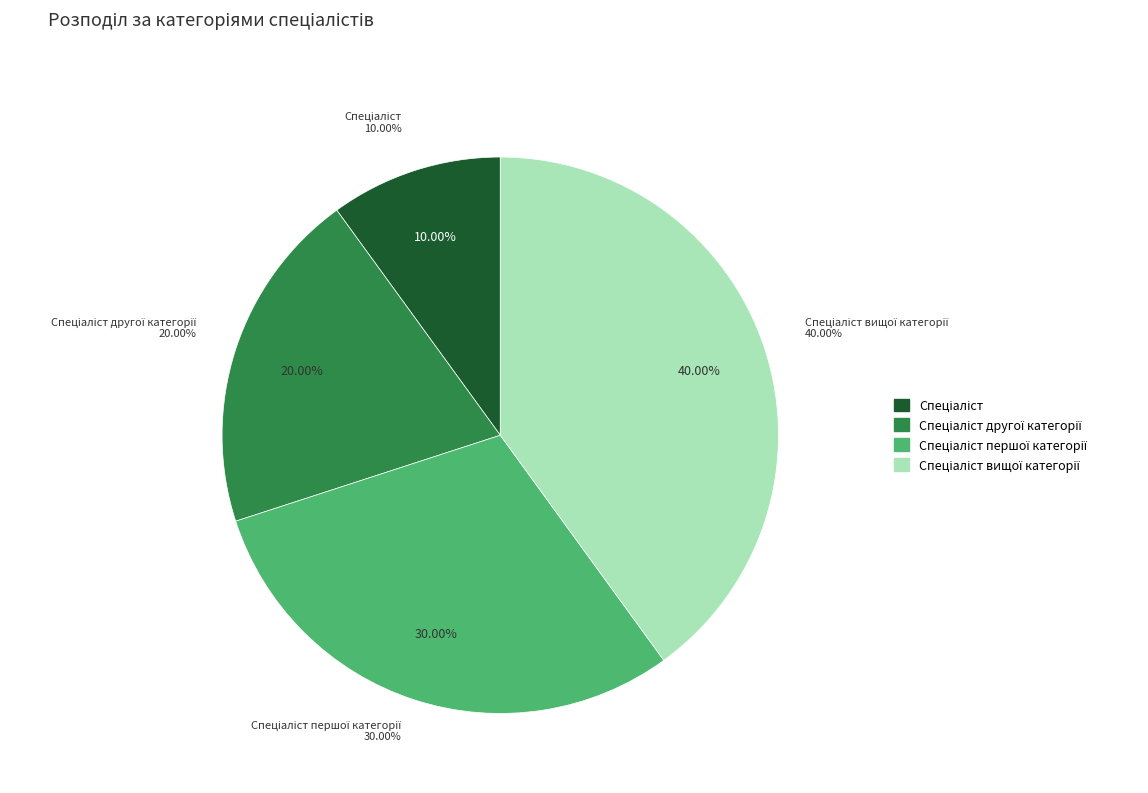

The Спеціаліст slice represents 18% of the pie. True or false?

False